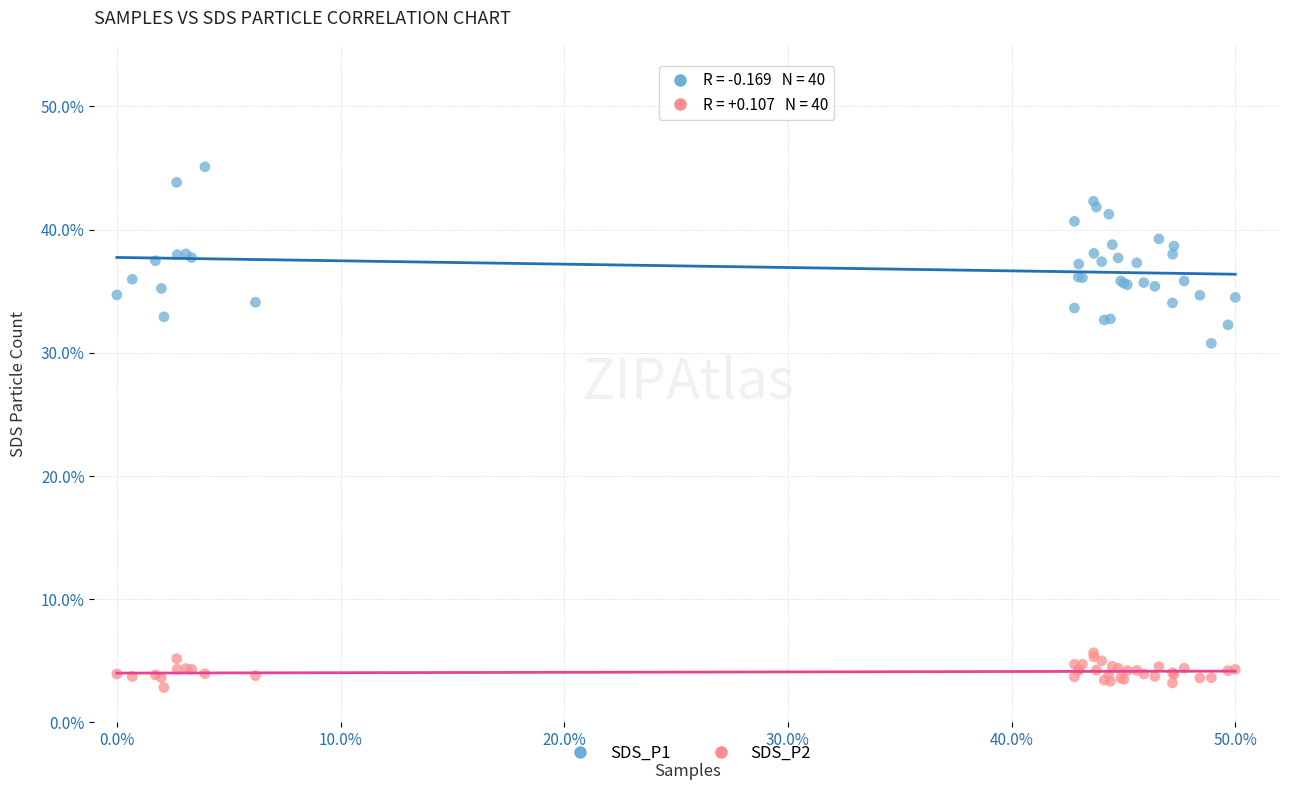

Which series contains the highest Y value?

SDS_P1